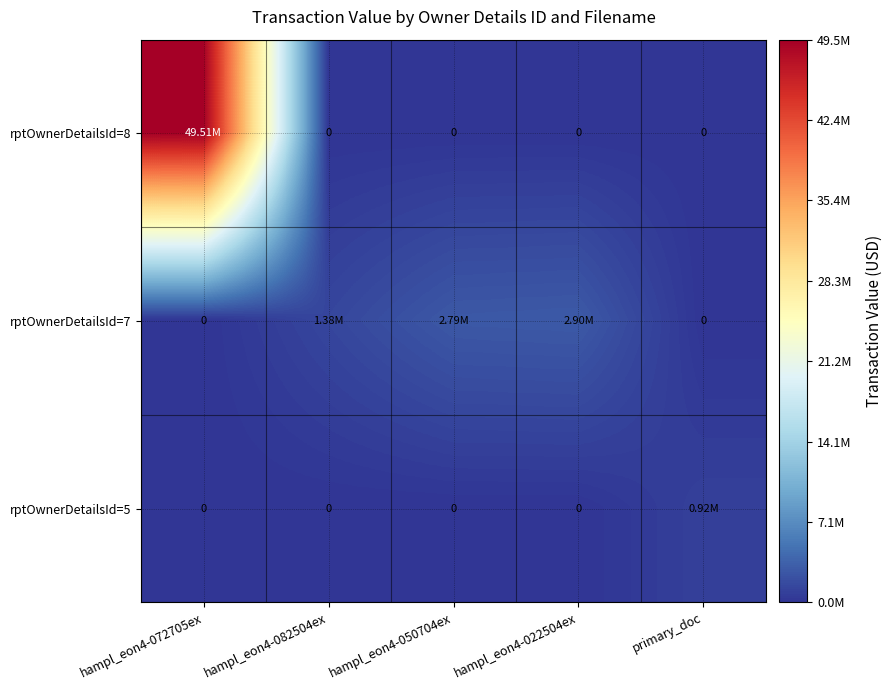

Which series has the largest total across all categories?

rptOwnerDetailsId=8